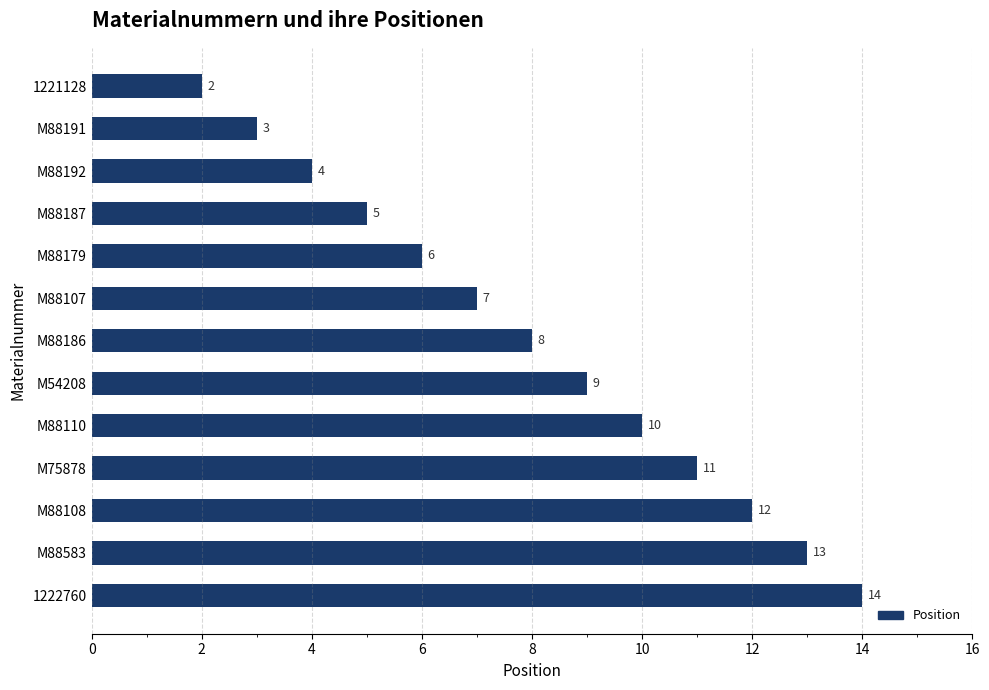

Which category has the highest value across all series?

1222760